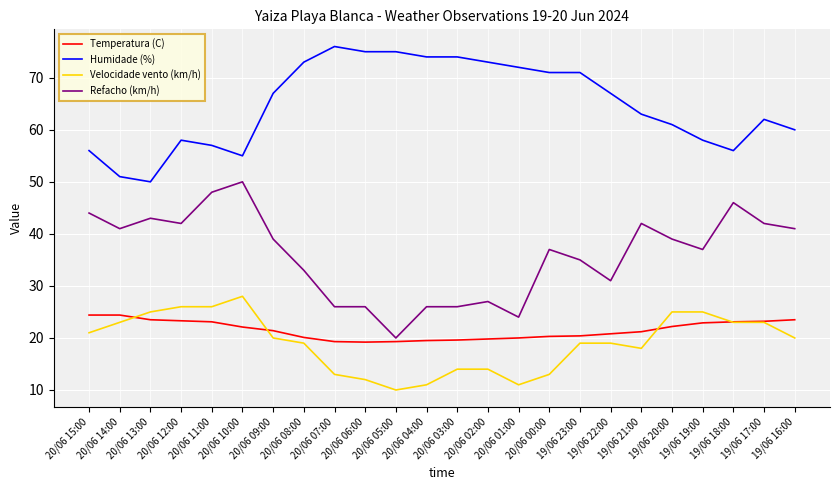

What position from the right is 20/06 09:00?

18